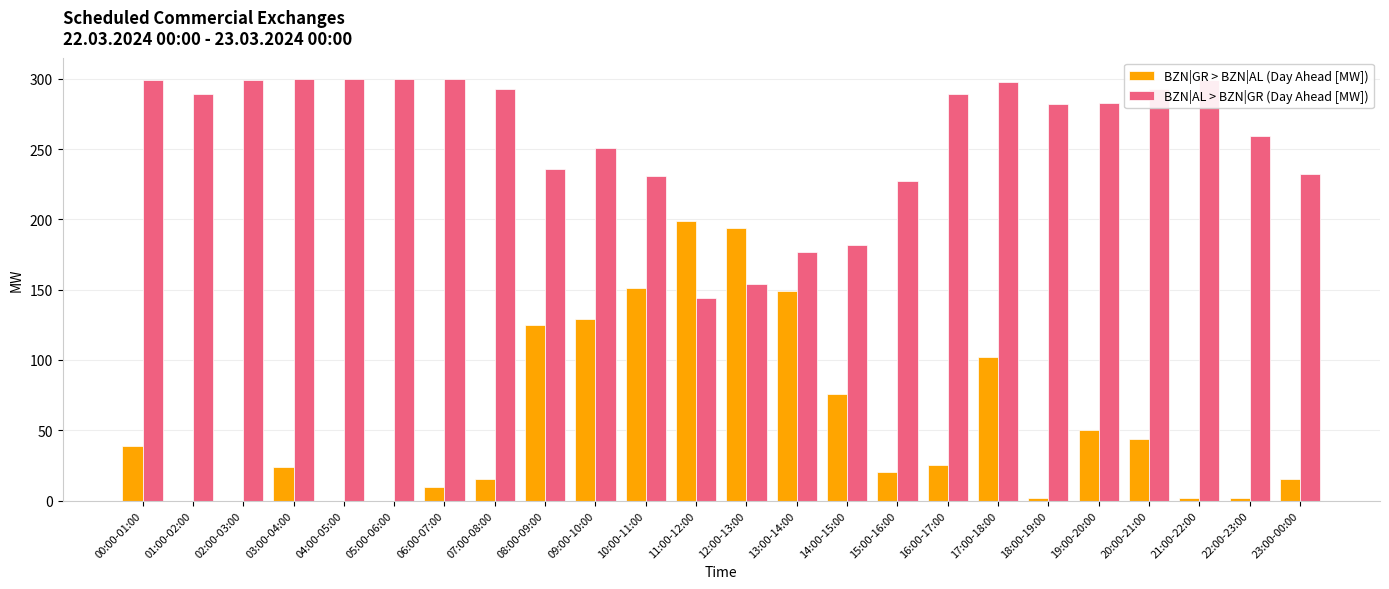

Which series has the largest total across all categories?

BZN|AL > BZN|GR (Day Ahead [MW])